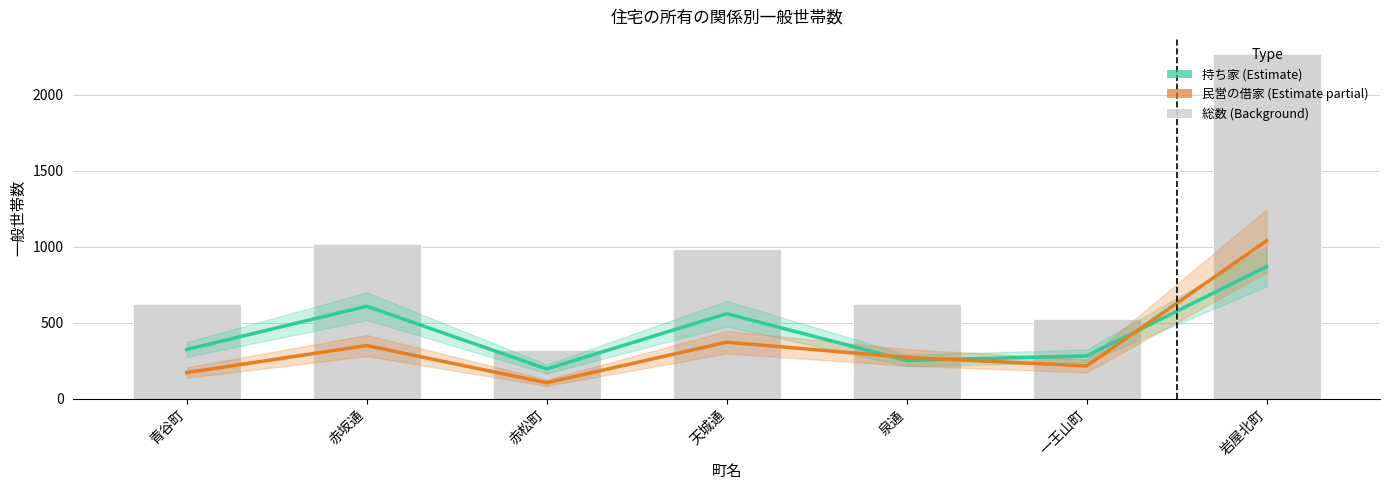

What is the minimum value for 総数?

320